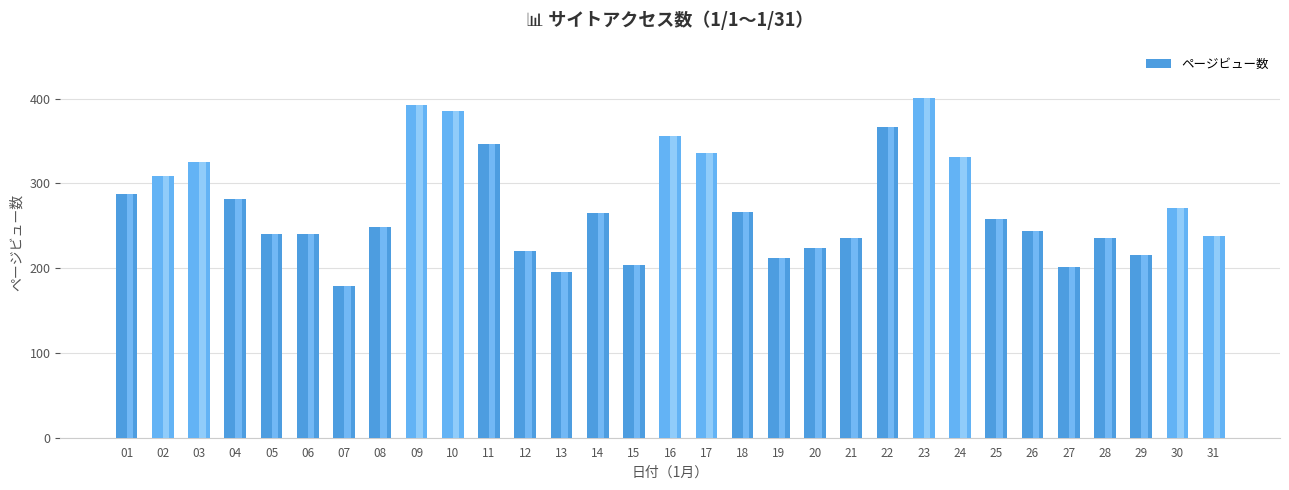

Which label corresponds to the largest value in the chart?

23